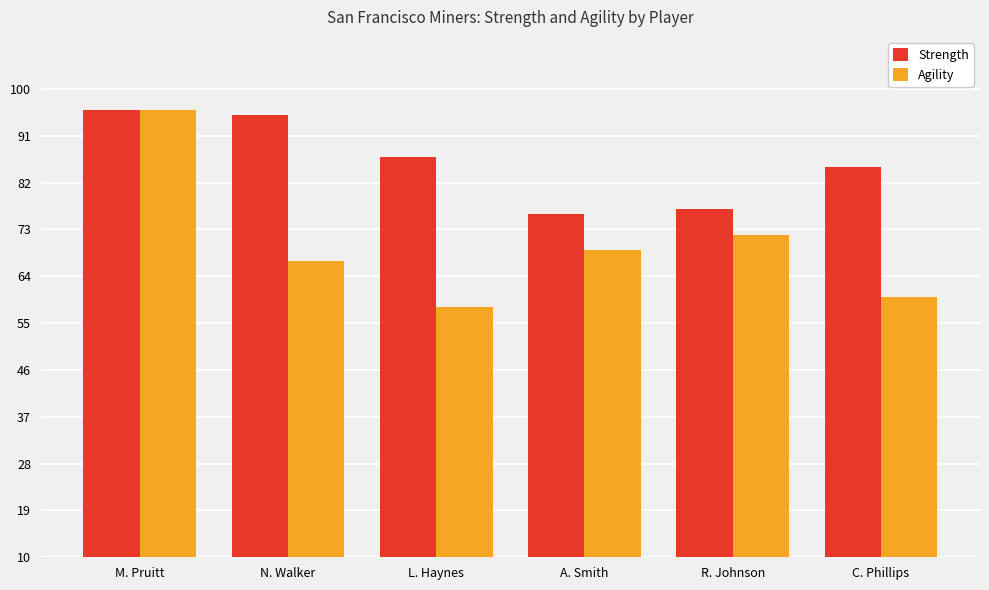

Rank the categories by Agility value from lowest to highest.

L. Haynes, C. Phillips, N. Walker, A. Smith, R. Johnson, M. Pruitt